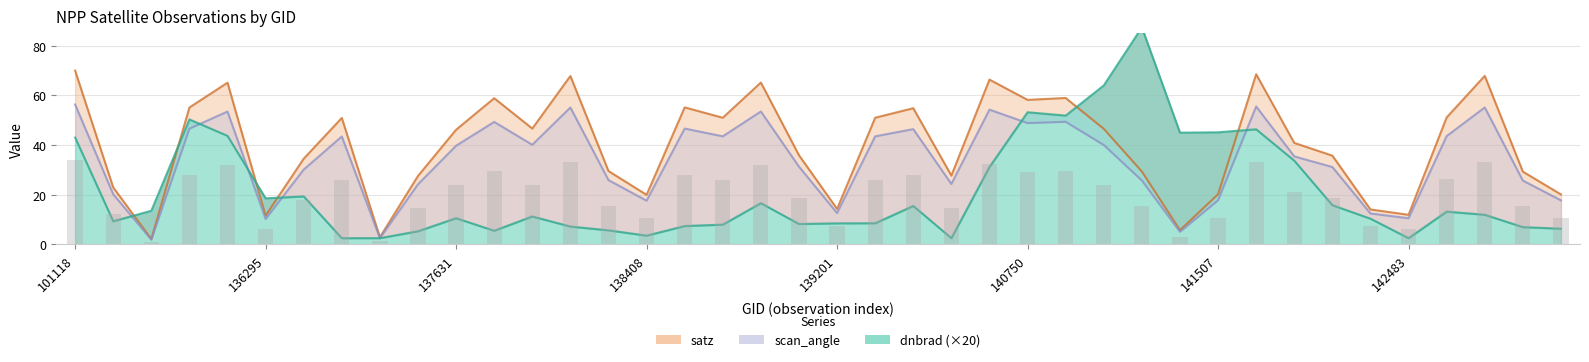

How many categories are shown in the chart?

40